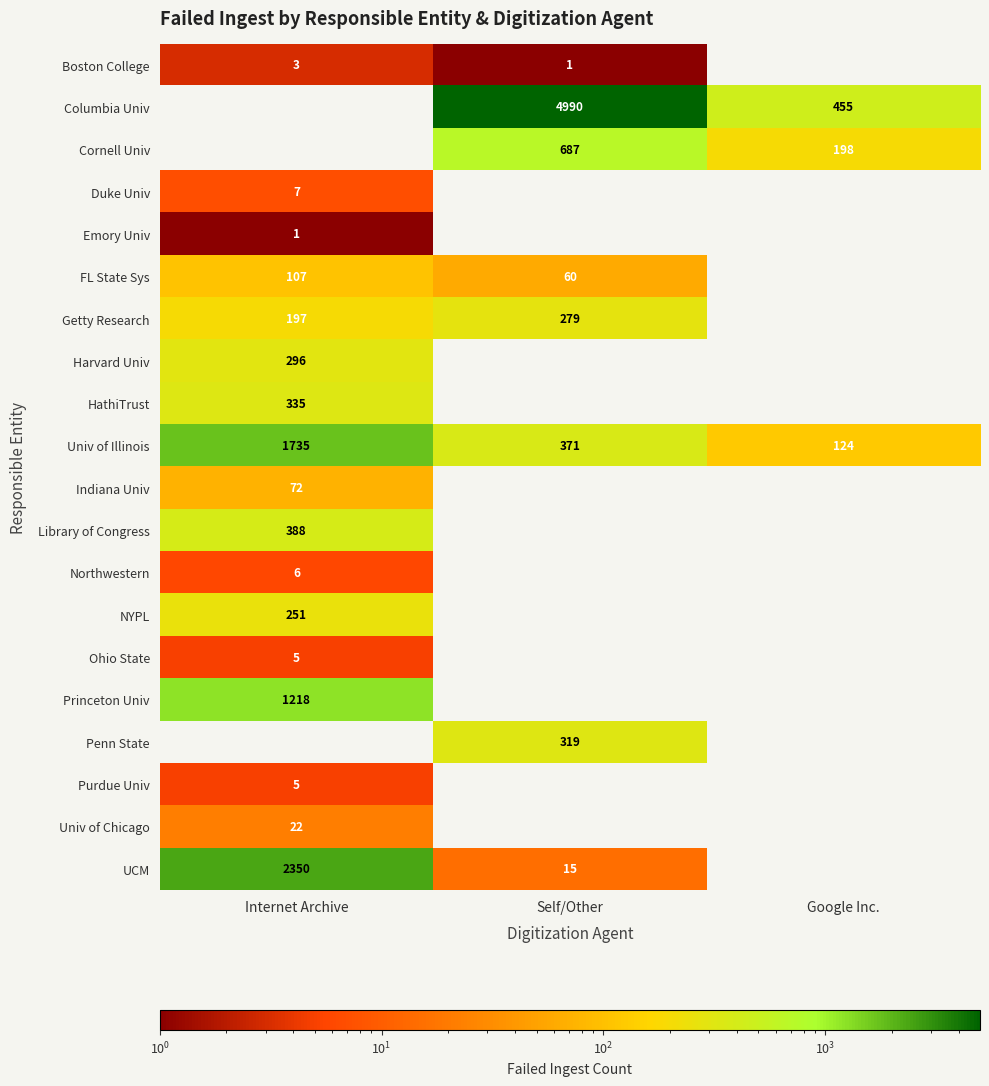

Is it true that Univ of Chicago equals 22 at Internet Archive?

True